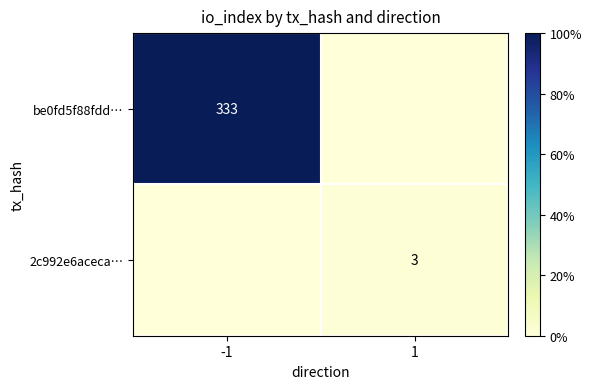

The be0fd5f88fdd… series shows 539 at -1. True or false?

False